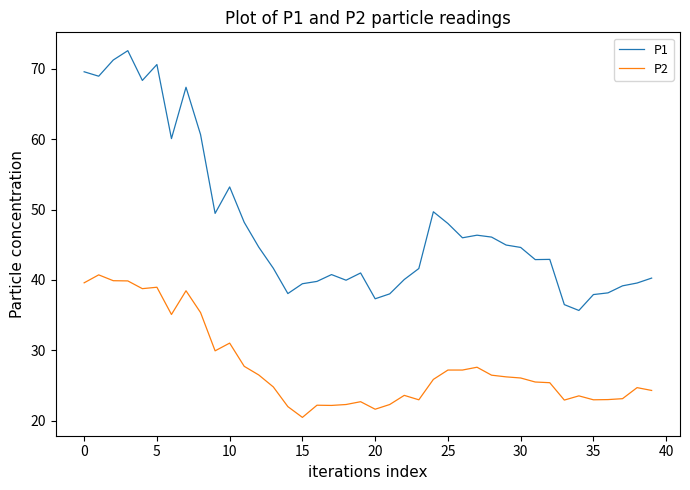

List the series in order of their overall mean, lowest first.

P2, P1